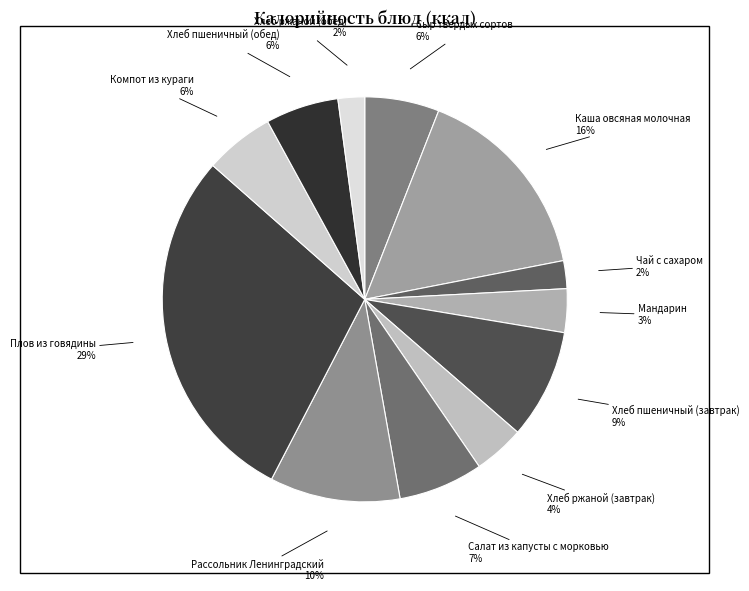

Count the number of slices in the pie.

12